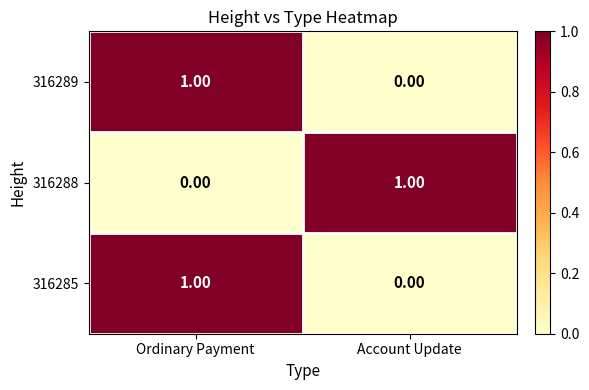

Which category has the highest value in the 316289 series?

Ordinary Payment